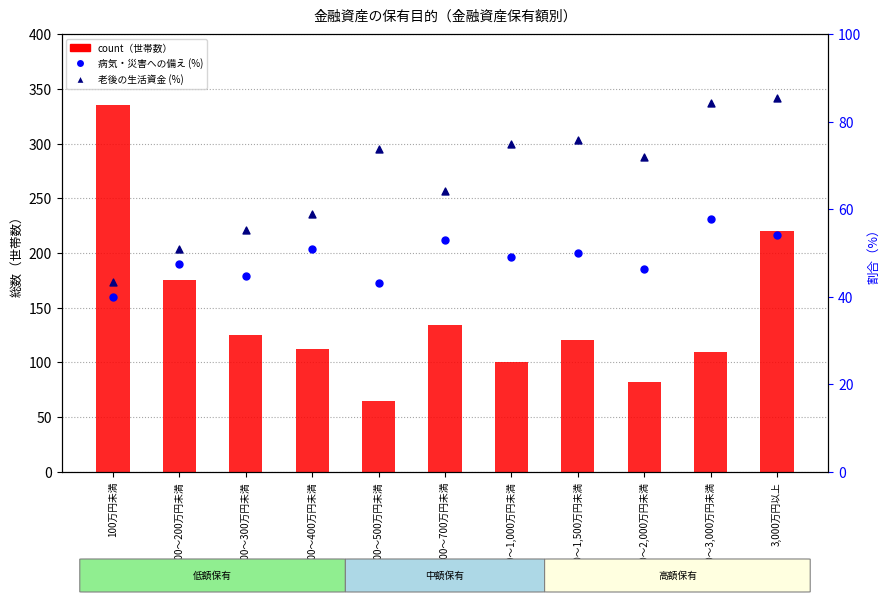

Which series reaches the maximum Y coordinate?

count